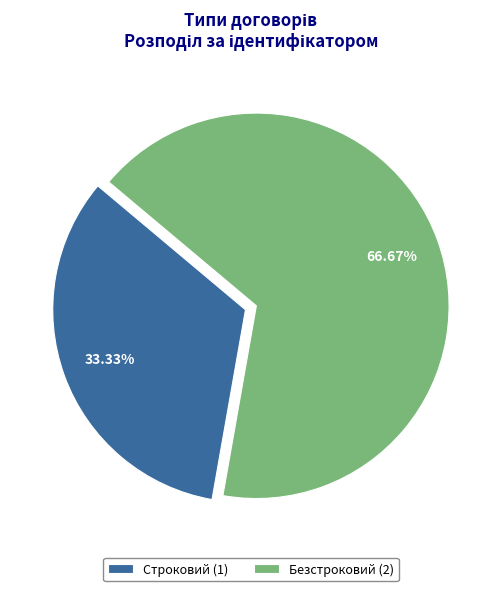

Approximately how many times larger is the value at Строковий compared to Безстроковий?

0.5